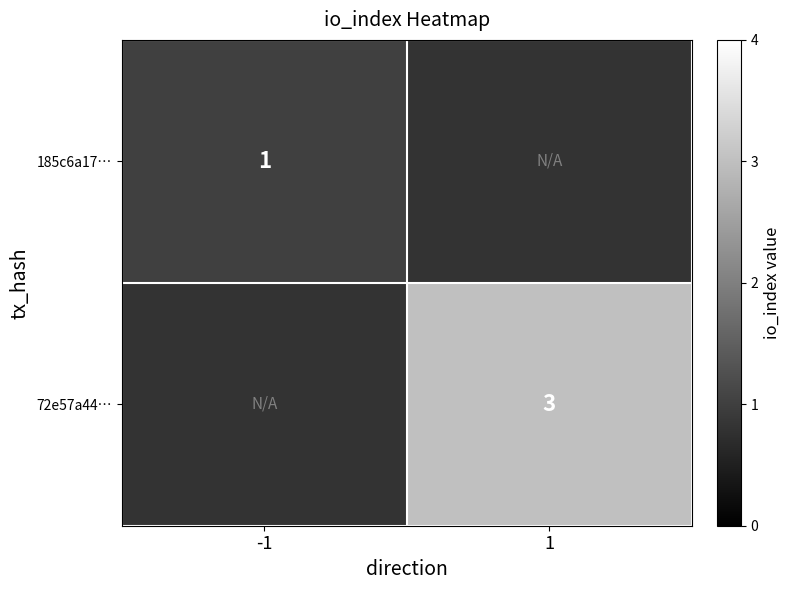

The value of 72e57a44… at 1 is 1. True or false?

False